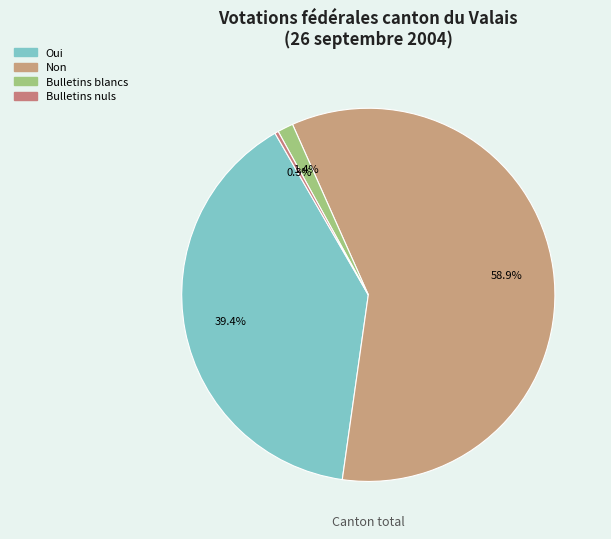

How many slices are in this pie chart?

4